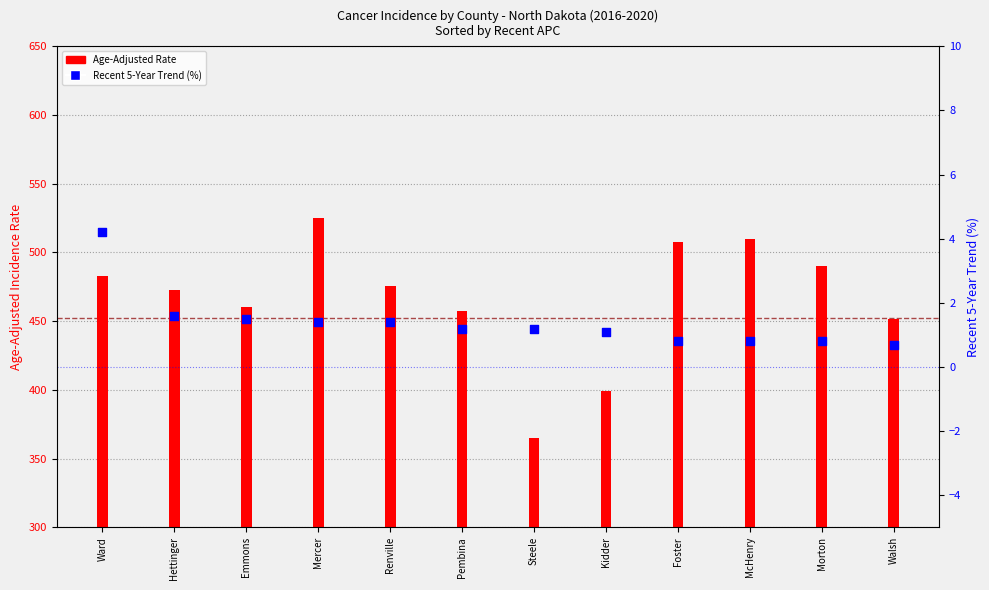

At how many categories does at least one series exceed 367?

11